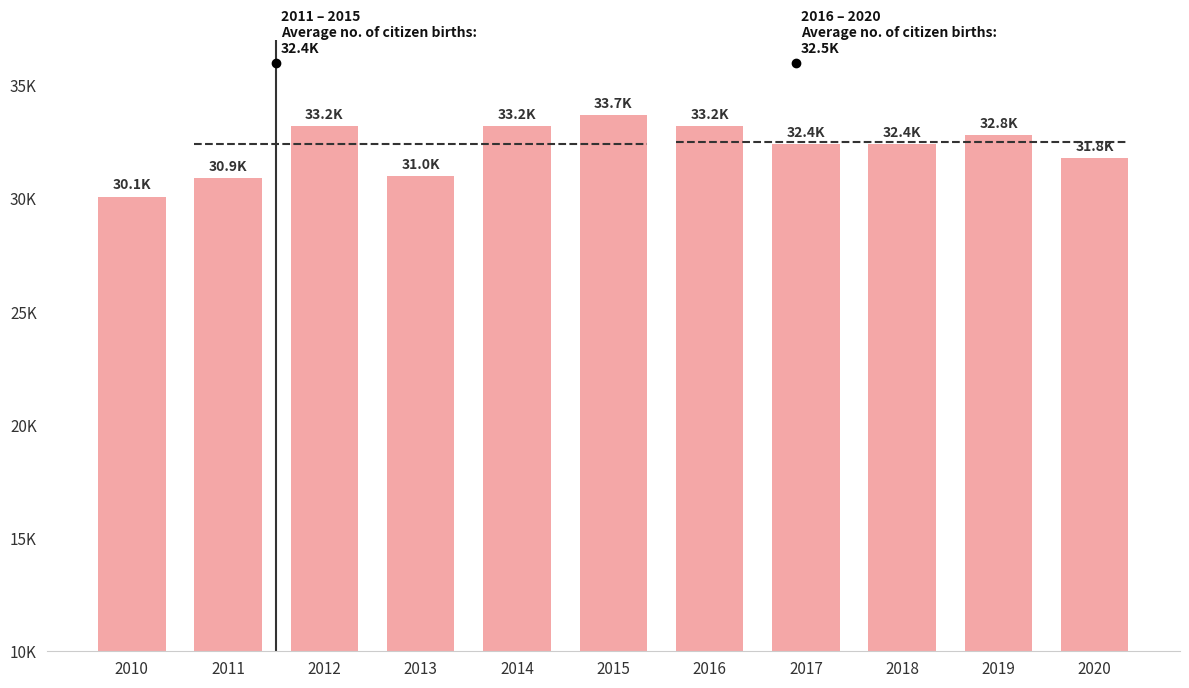

Where does the data first go above 32400?

2012